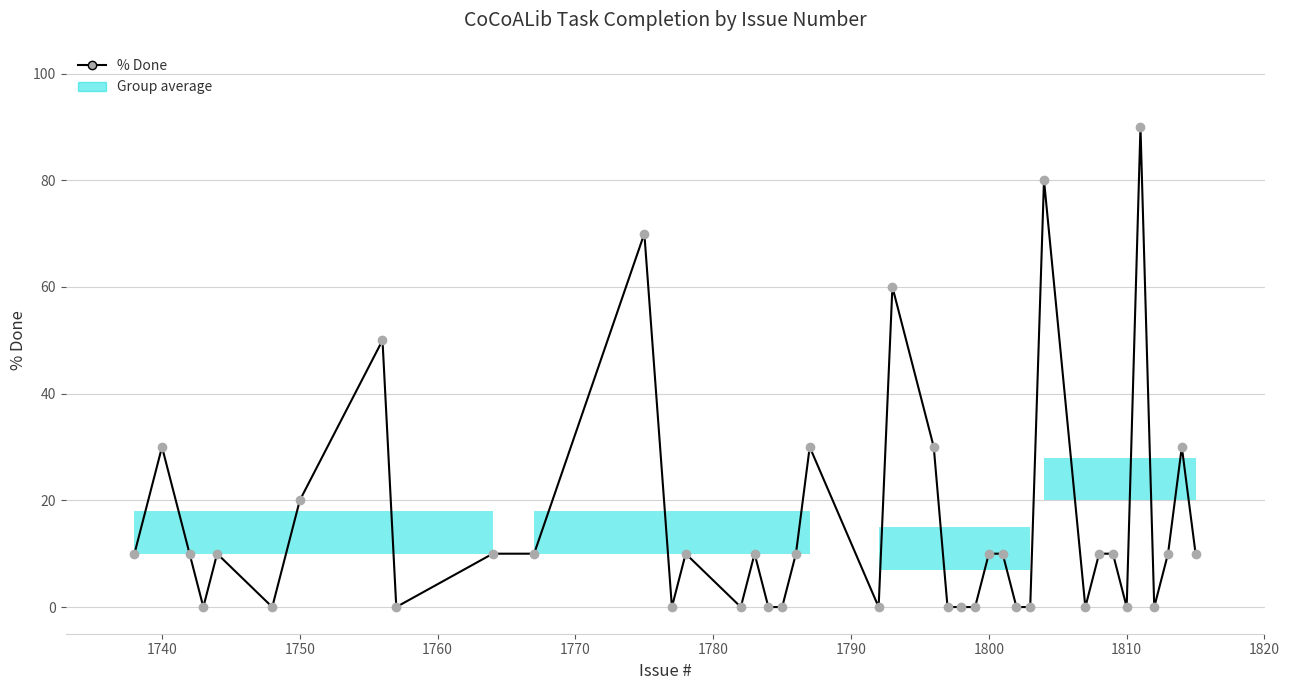

What is the average value?

16